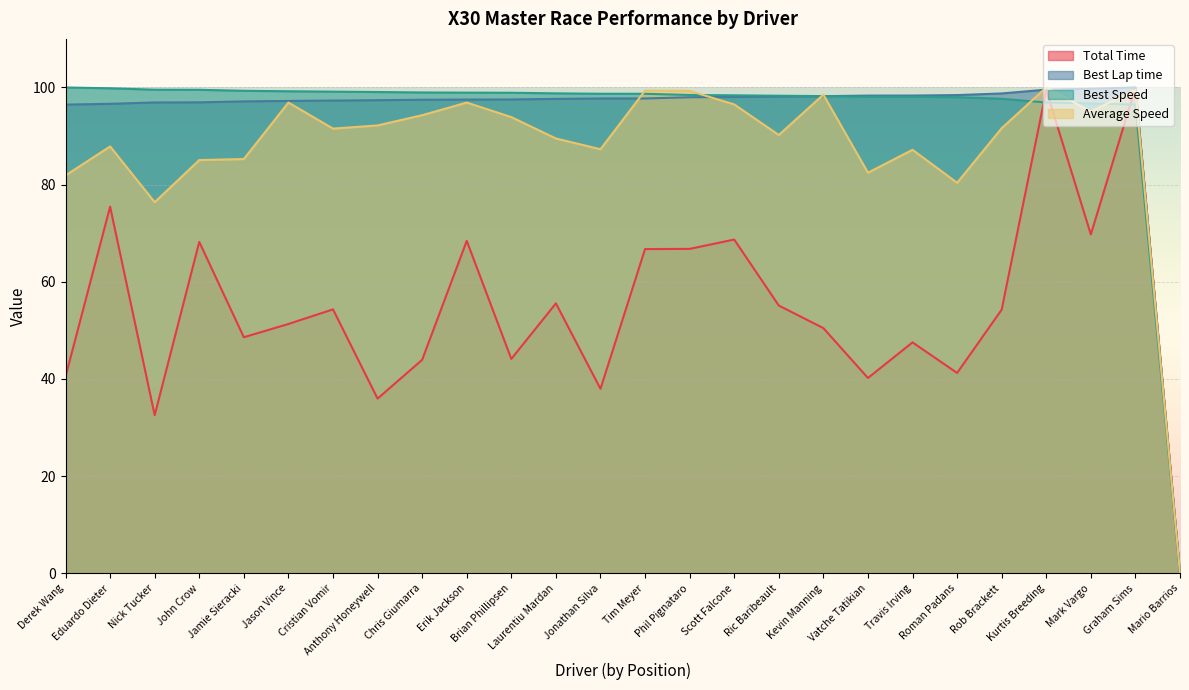

Reading right to left, transcribe all the data shown in this chart.

Total Time: Mario Barrios=0.0	Graham Sims=100.0	Mark Vargo=69.7	Kurtis Breeding=99.5	Rob Brackett=54.3	Roman Padans=41.2	Travis Irving=47.5	Vatche Tatikian=40.2	Kevin Manning=50.5	Ric Baribeault=55.1	Scott Falcone=68.7	Phil Pignataro=66.8	Tim Meyer=66.7	Jonathan Silva=38.0	Laurentiu Mardan=55.6	Brian Phillipsen=44.1	Erik Jackson=68.4	Chris Giumarra=43.9	Anthony Honeywell=36.0	Cristian Vomir=54.3	Jason Vince=51.3	Jamie Sieracki=48.6	John Crow=68.2	Nick Tucker=32.6	Eduardo Dieter=75.5	Derek Wang=40.5
Best Lap time: Mario Barrios=0.0	Graham Sims=100.0	Mark Vargo=99.7	Kurtis Breeding=99.6	Rob Brackett=98.8	Roman Padans=98.4	Travis Irving=98.3	Vatche Tatikian=98.3	Kevin Manning=98.2	Ric Baribeault=98.1	Scott Falcone=98.1	Phil Pignataro=98.0	Tim Meyer=97.7	Jonathan Silva=97.7	Laurentiu Mardan=97.7	Brian Phillipsen=97.5	Erik Jackson=97.5	Chris Giumarra=97.5	Anthony Honeywell=97.4	Cristian Vomir=97.3	Jason Vince=97.2	Jamie Sieracki=97.1	John Crow=96.9	Nick Tucker=96.9	Eduardo Dieter=96.6	Derek Wang=96.5
Best Speed: Mario Barrios=0.0	Graham Sims=96.5	Mark Vargo=96.7	Kurtis Breeding=96.9	Rob Brackett=97.7	Roman Padans=98.0	Travis Irving=98.1	Vatche Tatikian=98.1	Kevin Manning=98.2	Ric Baribeault=98.3	Scott Falcone=98.4	Phil Pignataro=98.5	Tim Meyer=98.7	Jonathan Silva=98.7	Laurentiu Mardan=98.8	Brian Phillipsen=98.9	Erik Jackson=98.9	Chris Giumarra=99.0	Anthony Honeywell=99.1	Cristian Vomir=99.1	Jason Vince=99.2	Jamie Sieracki=99.3	John Crow=99.5	Nick Tucker=99.5	Eduardo Dieter=99.8	Derek Wang=100.0
Average Speed: Mario Barrios=0.0	Graham Sims=99.5	Mark Vargo=95.1	Kurtis Breeding=100.0	Rob Brackett=91.6	Roman Padans=80.4	Travis Irving=87.2	Vatche Tatikian=82.5	Kevin Manning=98.5	Ric Baribeault=90.2	Scott Falcone=96.5	Phil Pignataro=99.3	Tim Meyer=99.4	Jonathan Silva=87.3	Laurentiu Mardan=89.5	Brian Phillipsen=93.9	Erik Jackson=96.9	Chris Giumarra=94.3	Anthony Honeywell=92.2	Cristian Vomir=91.5	Jason Vince=96.9	Jamie Sieracki=85.3	John Crow=85.1	Nick Tucker=76.4	Eduardo Dieter=87.9	Derek Wang=81.9